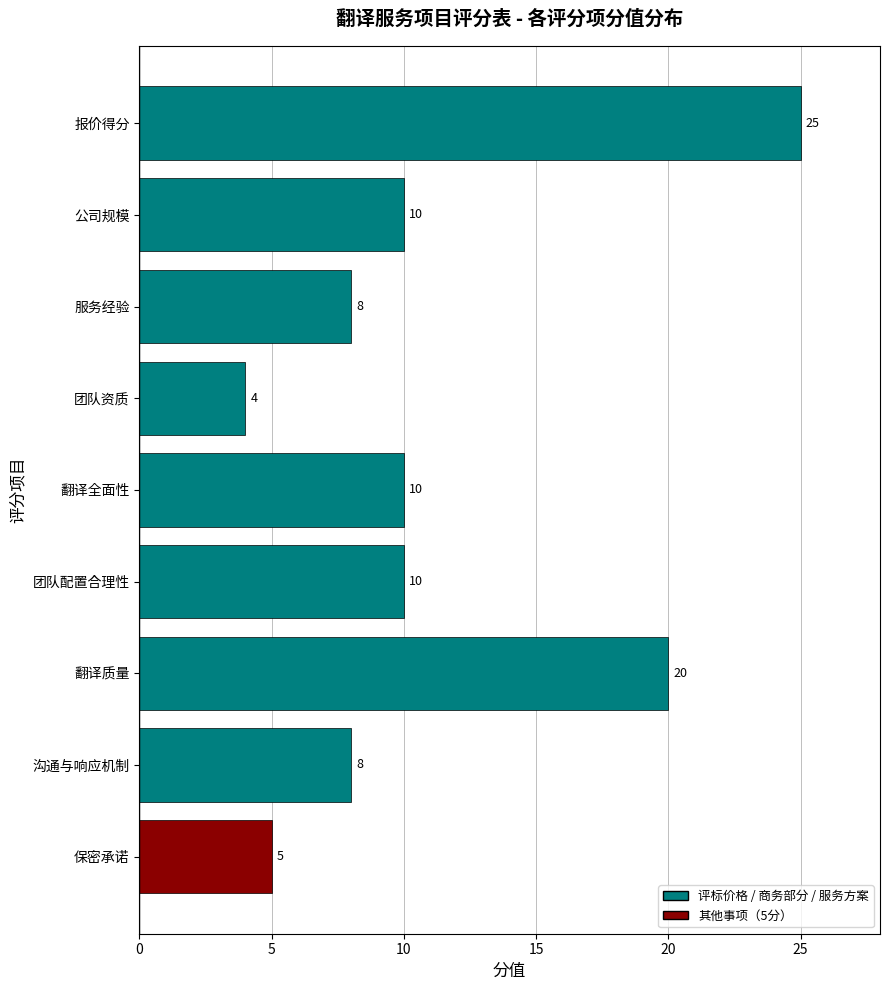

What position from the bottom is 保密承诺?

1